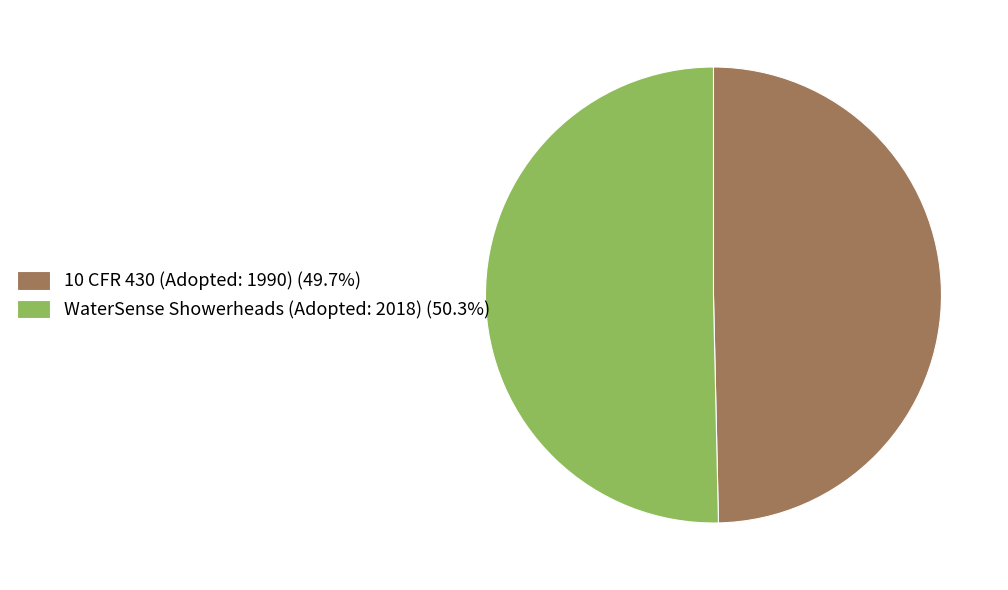

What is the ratio of the value at WaterSense Showerheads (Adopted: 2018) (50.3%) to the value at 10 CFR 430 (Adopted: 1990) (49.7%)?

1.0